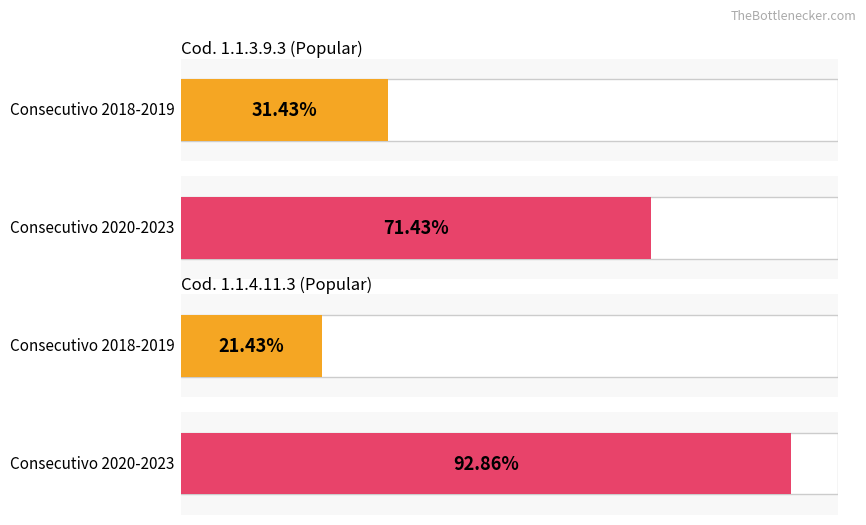

Are the bars horizontal?

Yes